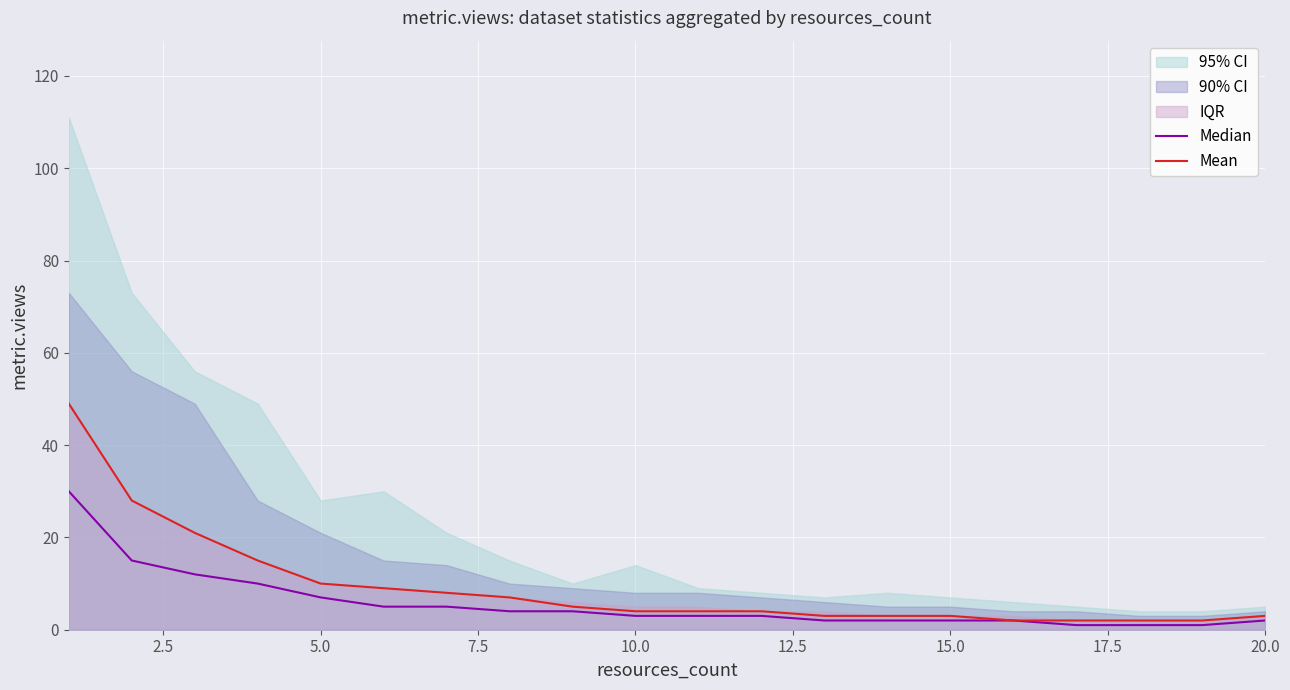

True or false: Mean and Median cross at least once.

False